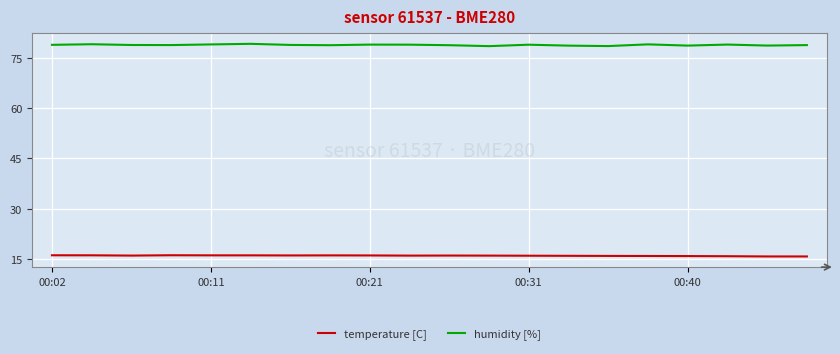

What is the difference between the maximum and minimum values in the humidity [%] series?

0.7